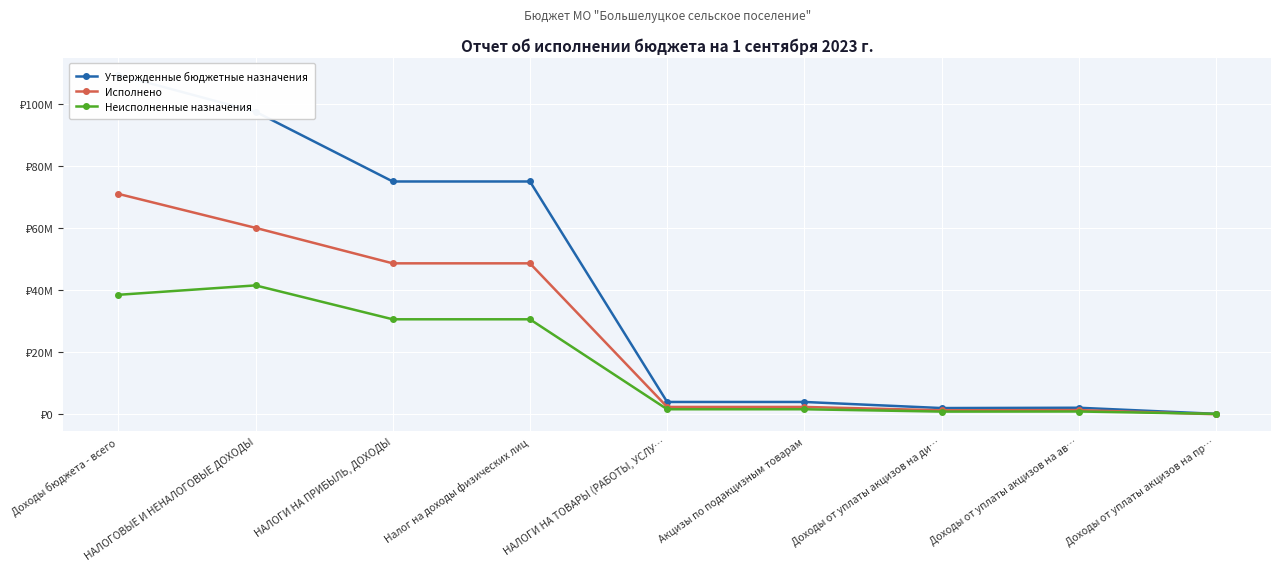

Which series has the largest total across all categories?

Утвержденные бюджетные назначения